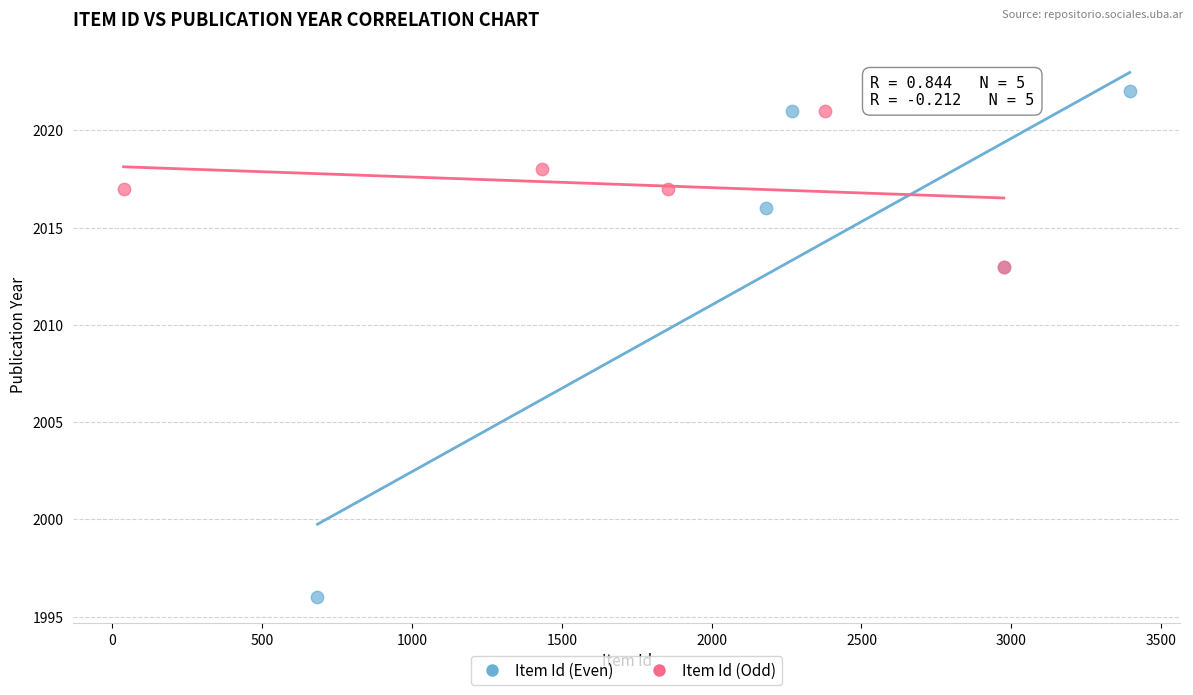

Which series has the largest Y range (max minus min)?

Item Id (Even)